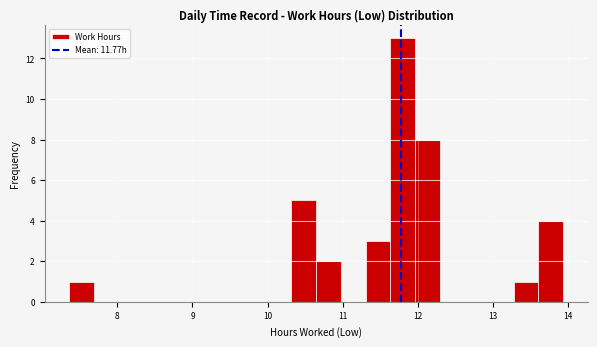

Around what value on the x-axis is the tallest bar? Give the approximate position of its centre, as read against the axis.

11.8